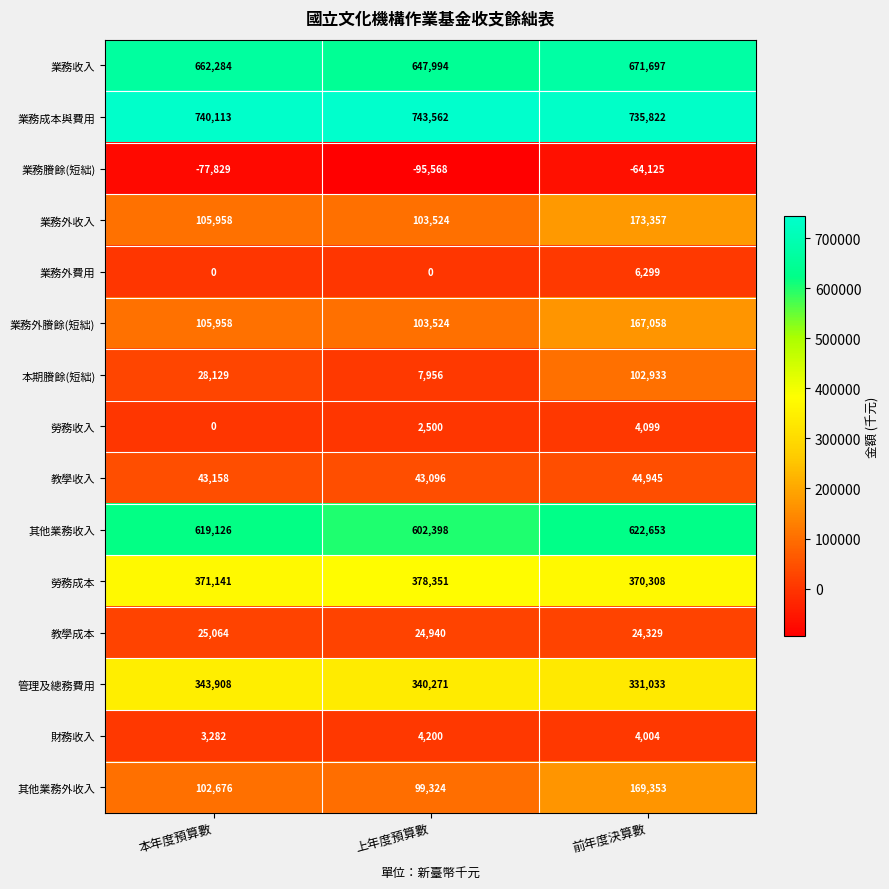

What is the smallest value displayed?

-95568